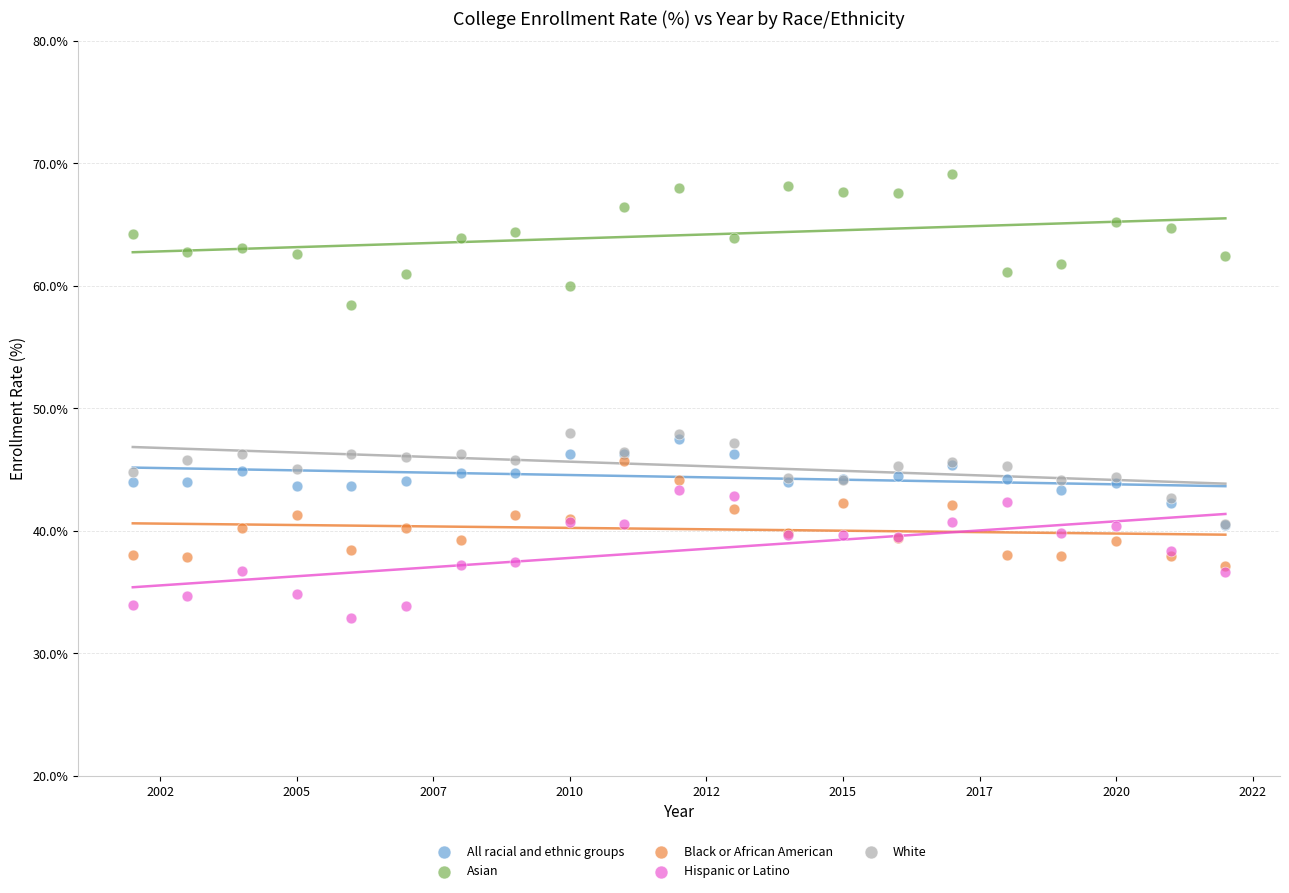

What are all the series names shown in the legend?

All racial and ethnic groups, Asian, Black or African American, Hispanic or Latino, White